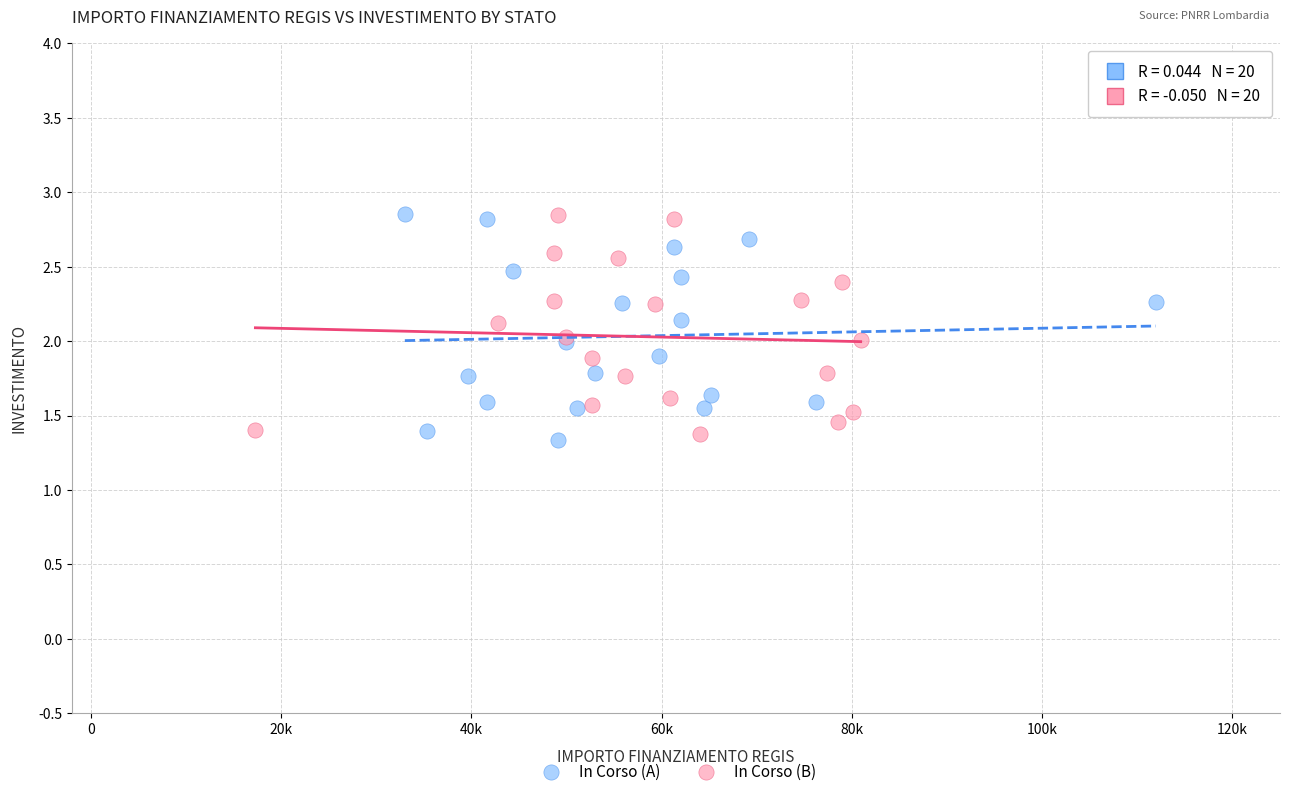

What are all the series names shown in the legend?

In Corso (A), In Corso (B)